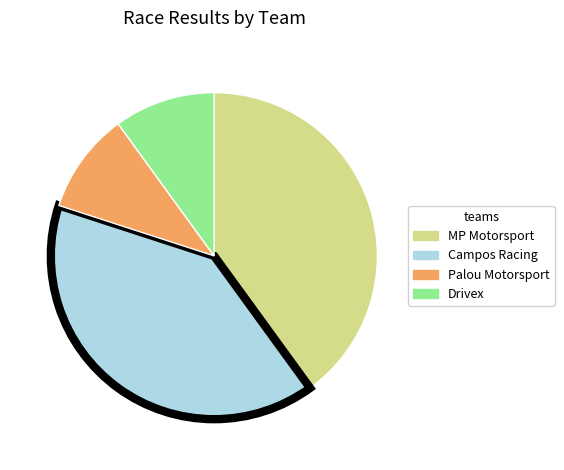

How many slices are in this pie chart?

4